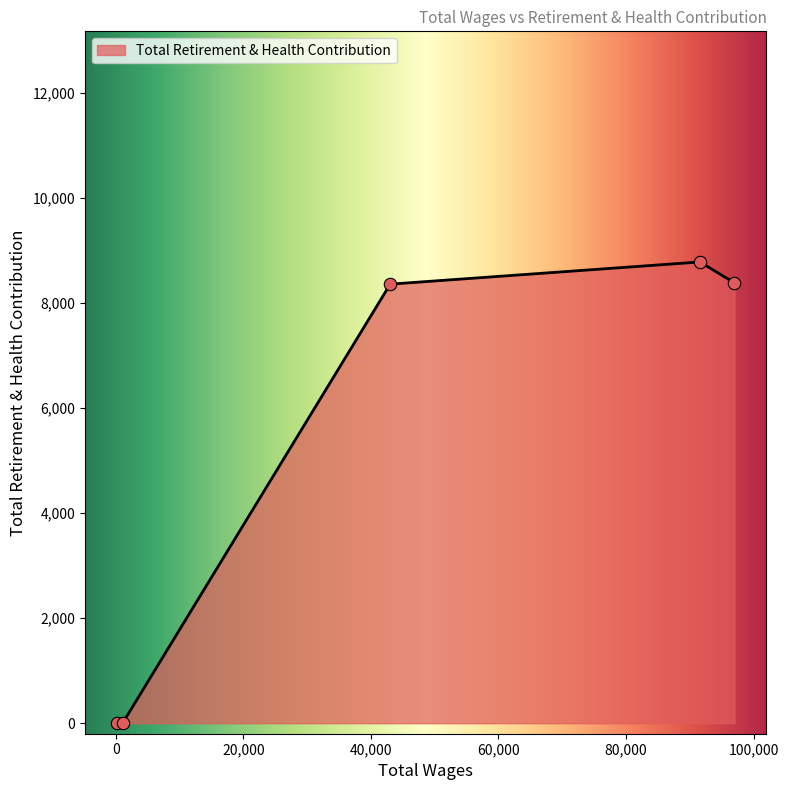

What is the greatest value displayed?

8776